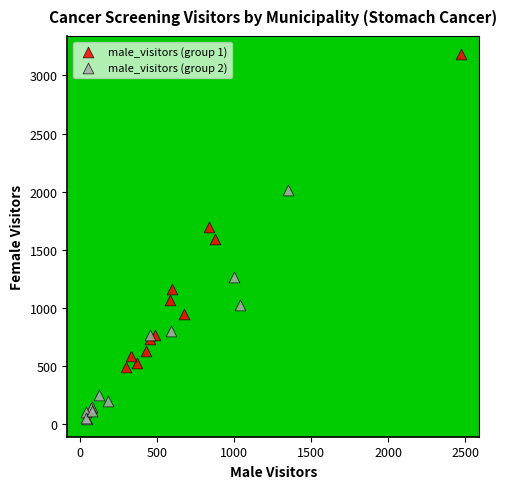

Which series has the widest spread of Y values?

male_visitors (group 1)